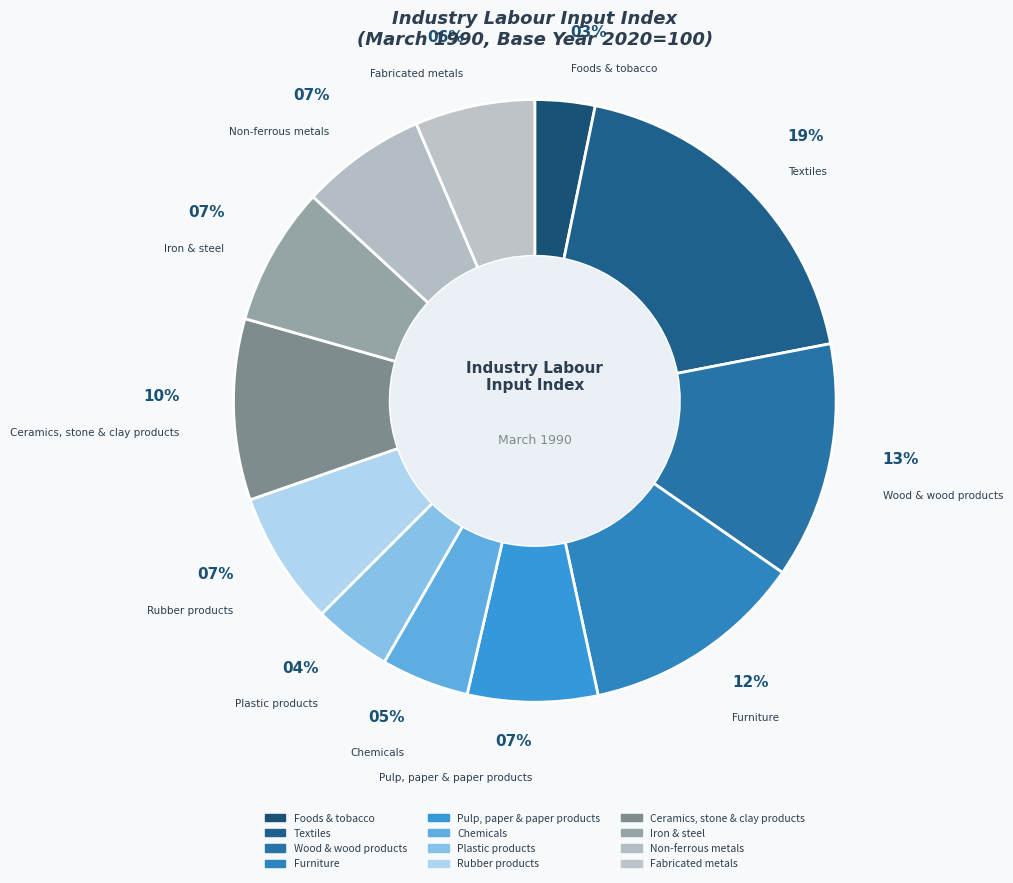

True or false: Furniture accounts for 27% of the total.

False